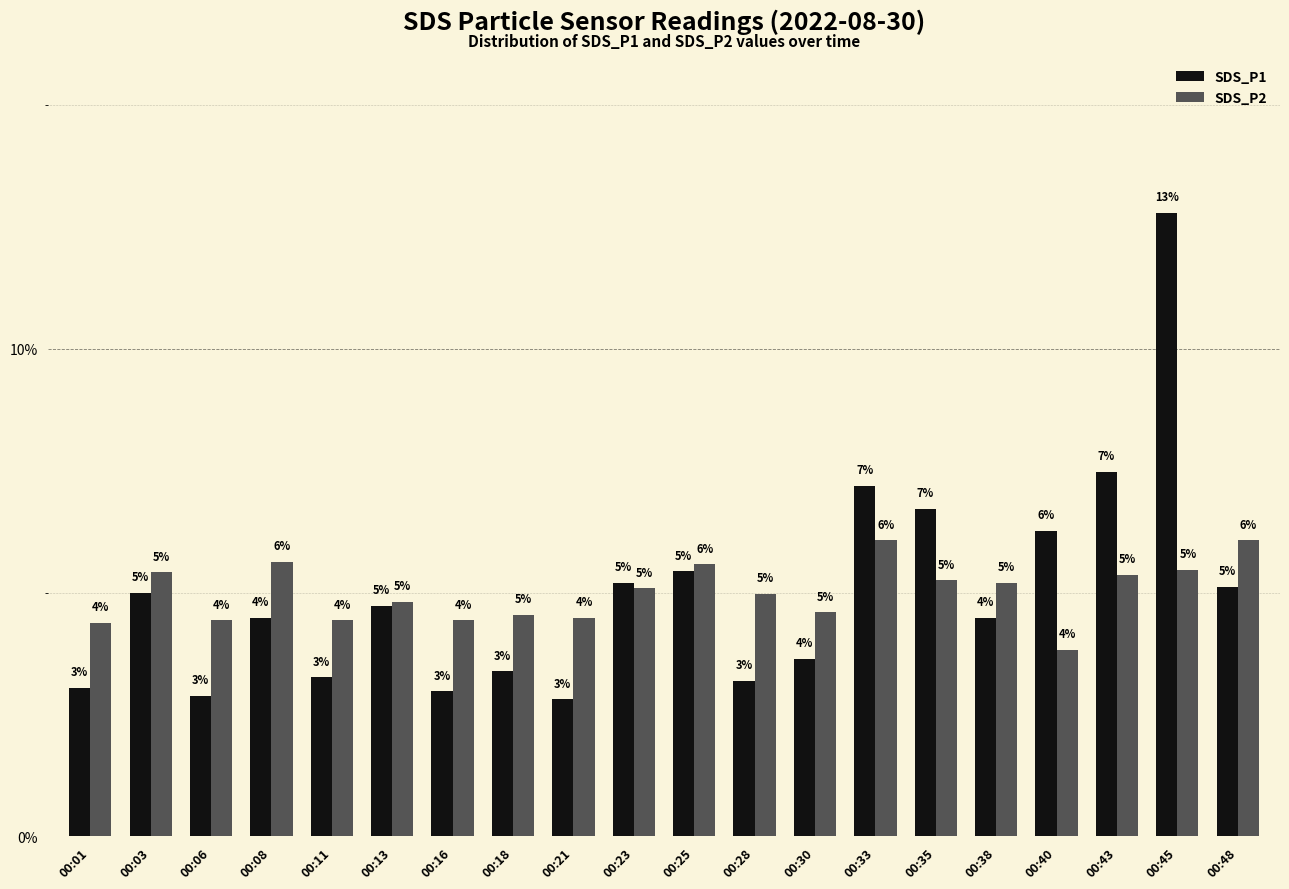

What is the total value across all series at 00:25?

0.1